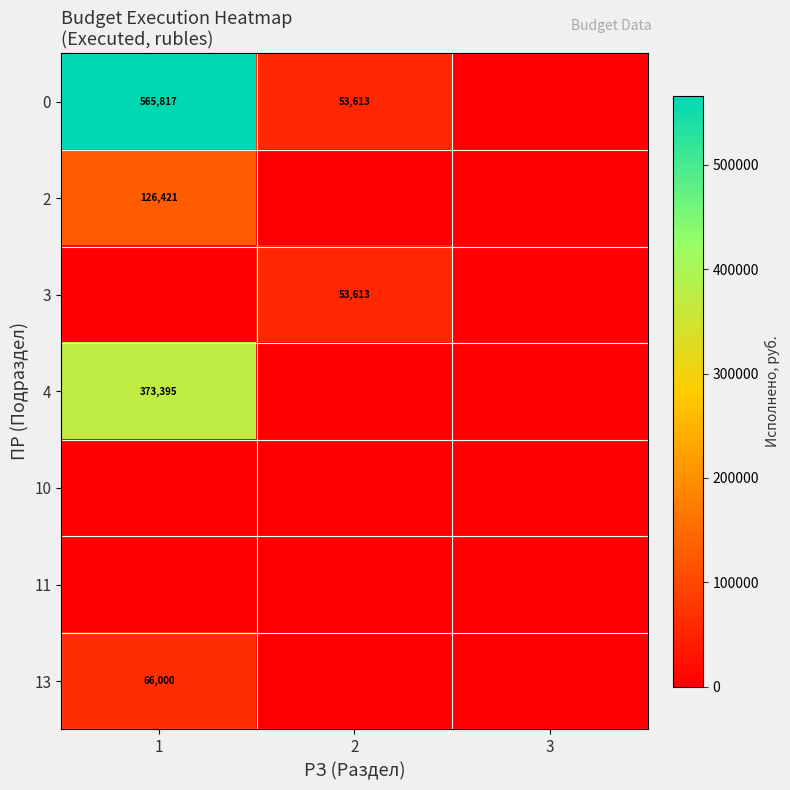

Is it true that 0 equals 160699 at 1?

False